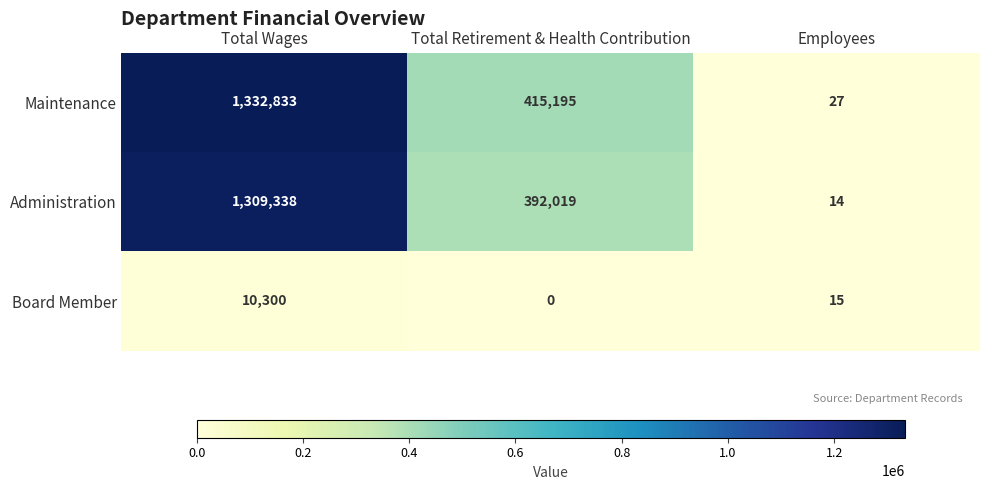

What is the lowest value of the Maintenance series?

27